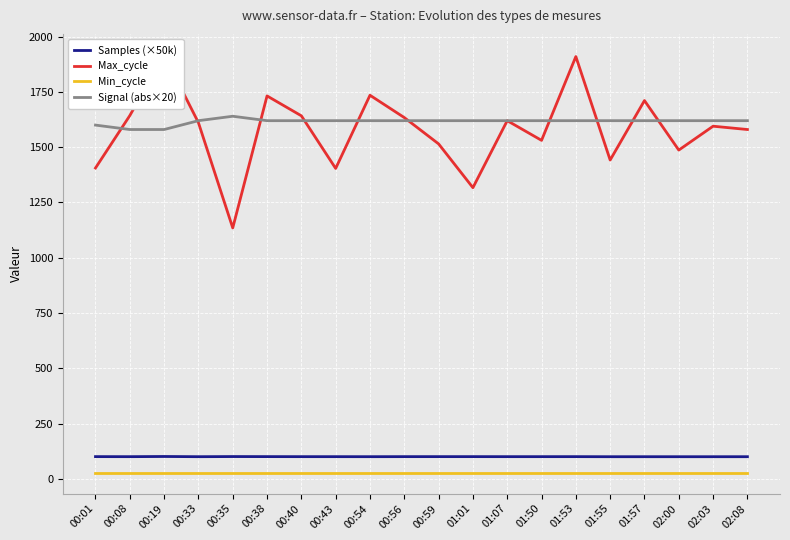

Between 00:33 and 00:38, which series saw the biggest shift?

Max_cycle